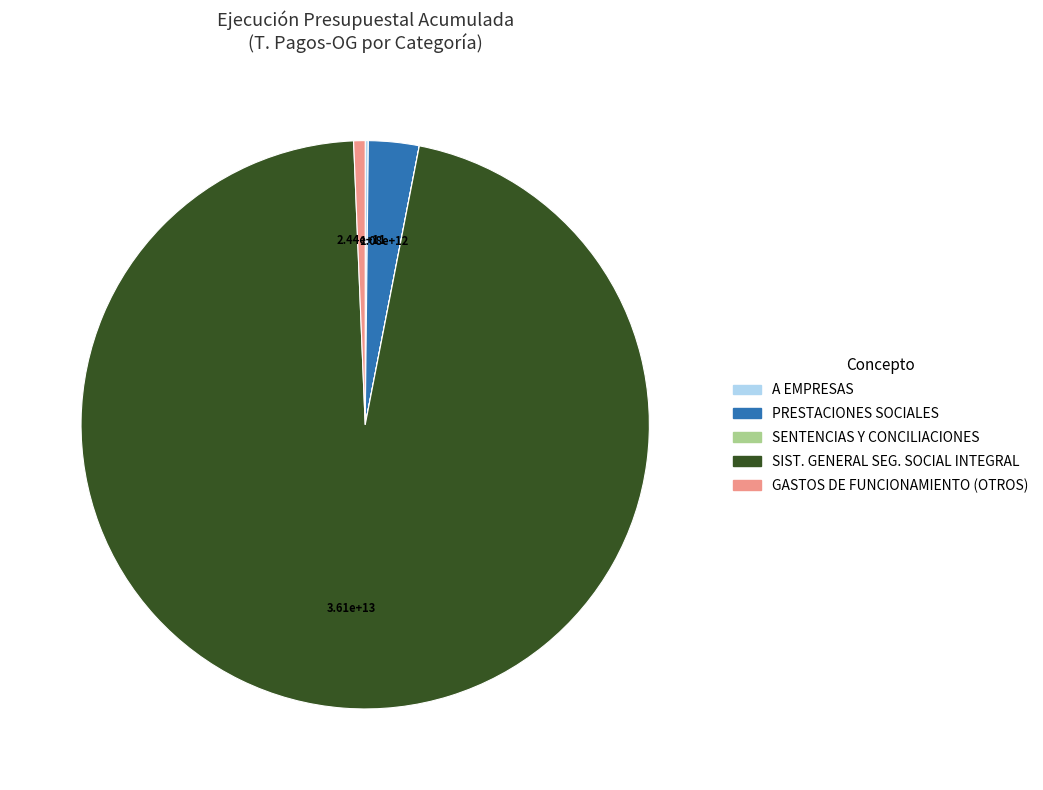

Is there a majority slice in this chart?

Yes